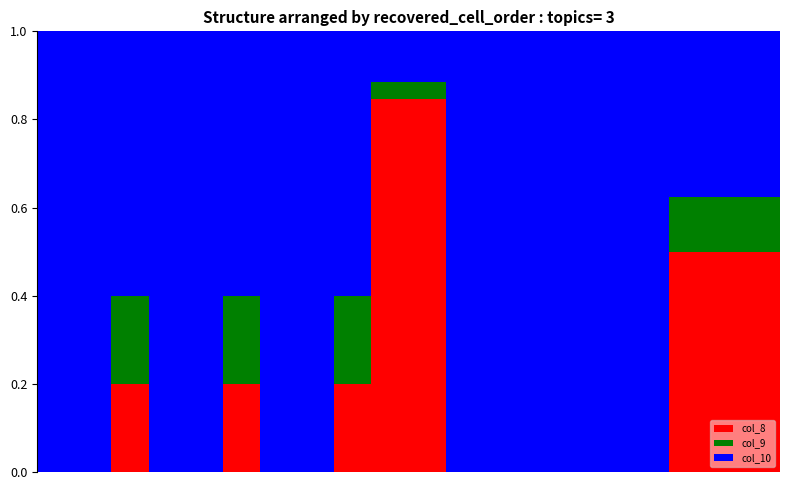

List the labels in order of col_9 value, smallest first.

0, 1, 2, 3, 6, 7, 8, 9, 12, 13, 14, 15, 22, 23, 24, 25, 26, 27, 28, 29, 30, 31, 32, 33, 18, 19, 20, 21, 34, 35, 36, 37, 38, 39, 4, 5, 10, 11, 16, 17